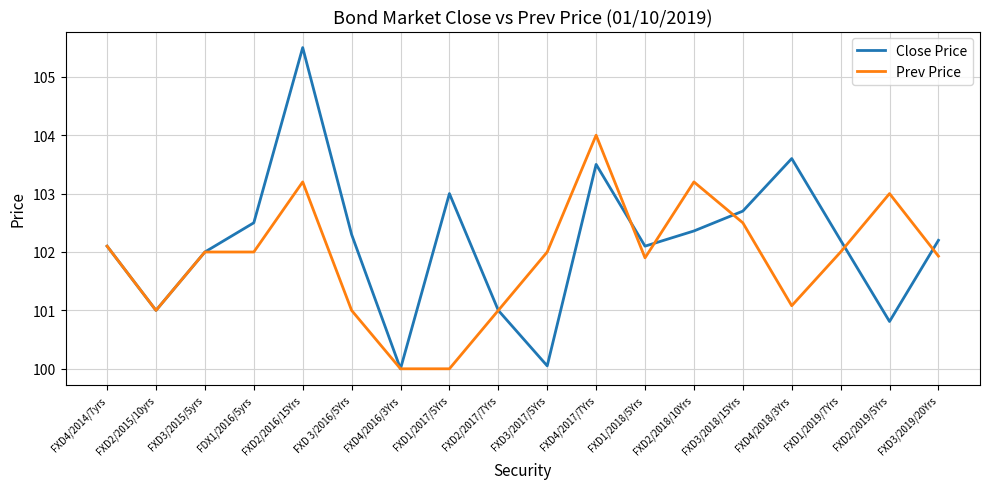

At which label does Prev Price first exceed 102?

FXD4/2014/7yrs